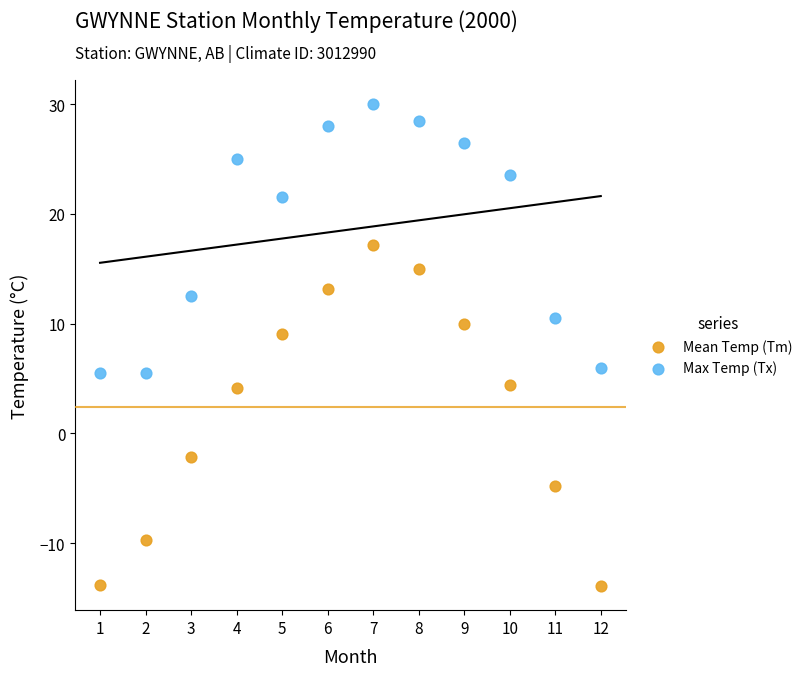

Across all series, what Y value is closest to 8?

9.1